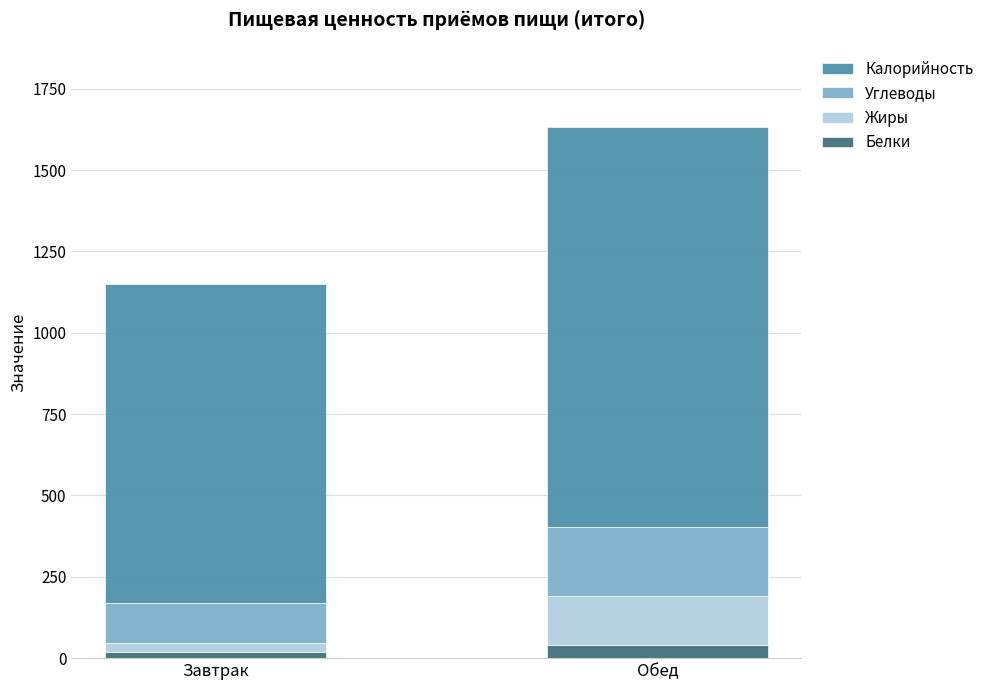

What is the highest value of the Белки series?

39